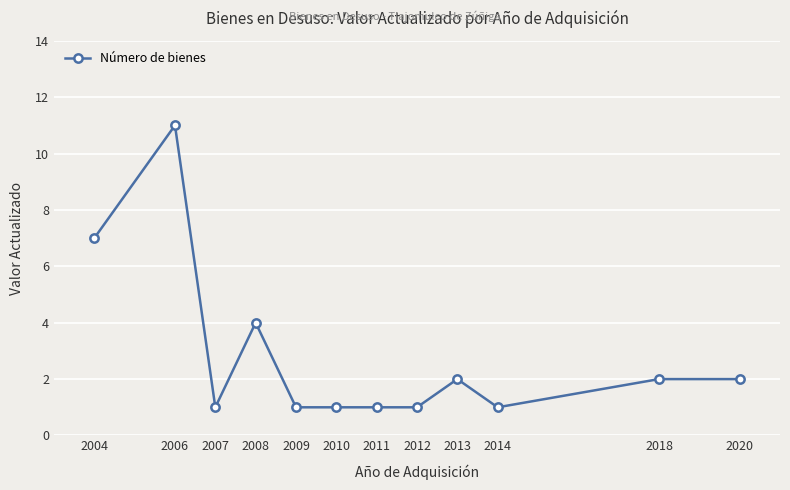

What is the ratio of the value at 2011 to the value at 2020?

0.5